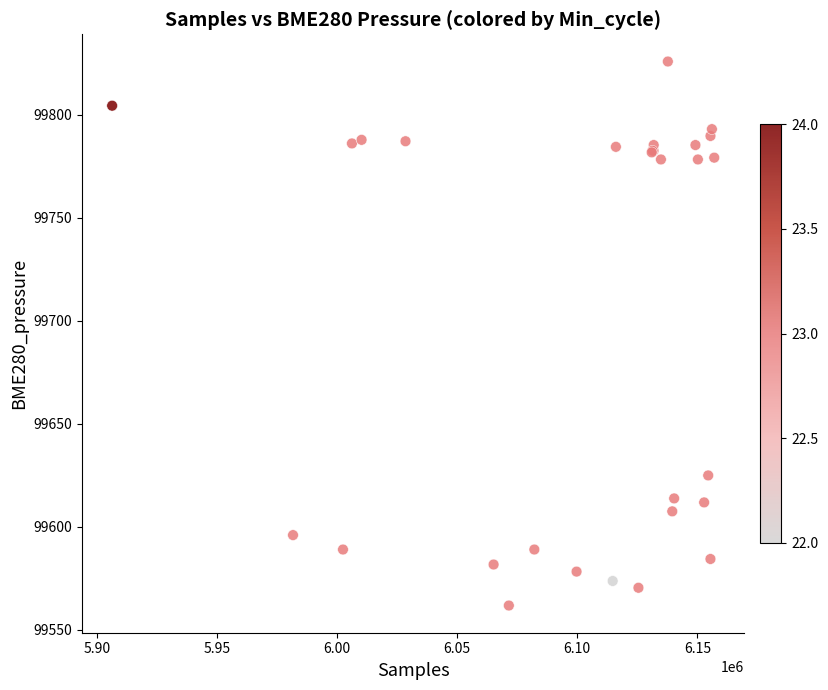

What Y value in the scatter plot is closest to 99693?

99624.9